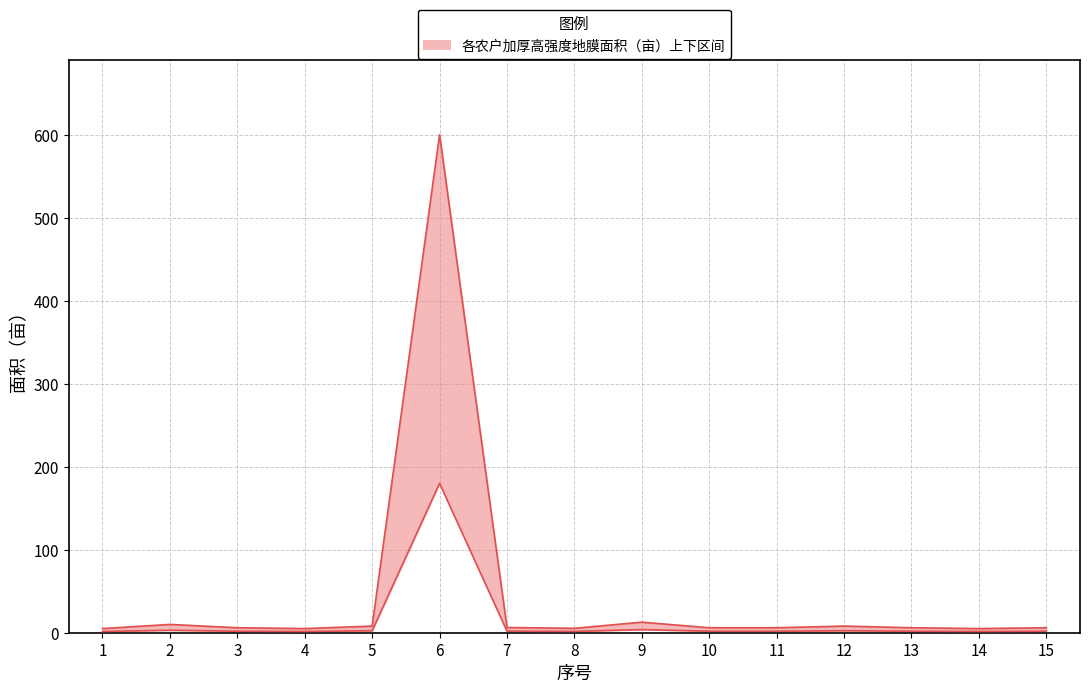

True or false: 合计 has a value of 12.7 at 9.

True